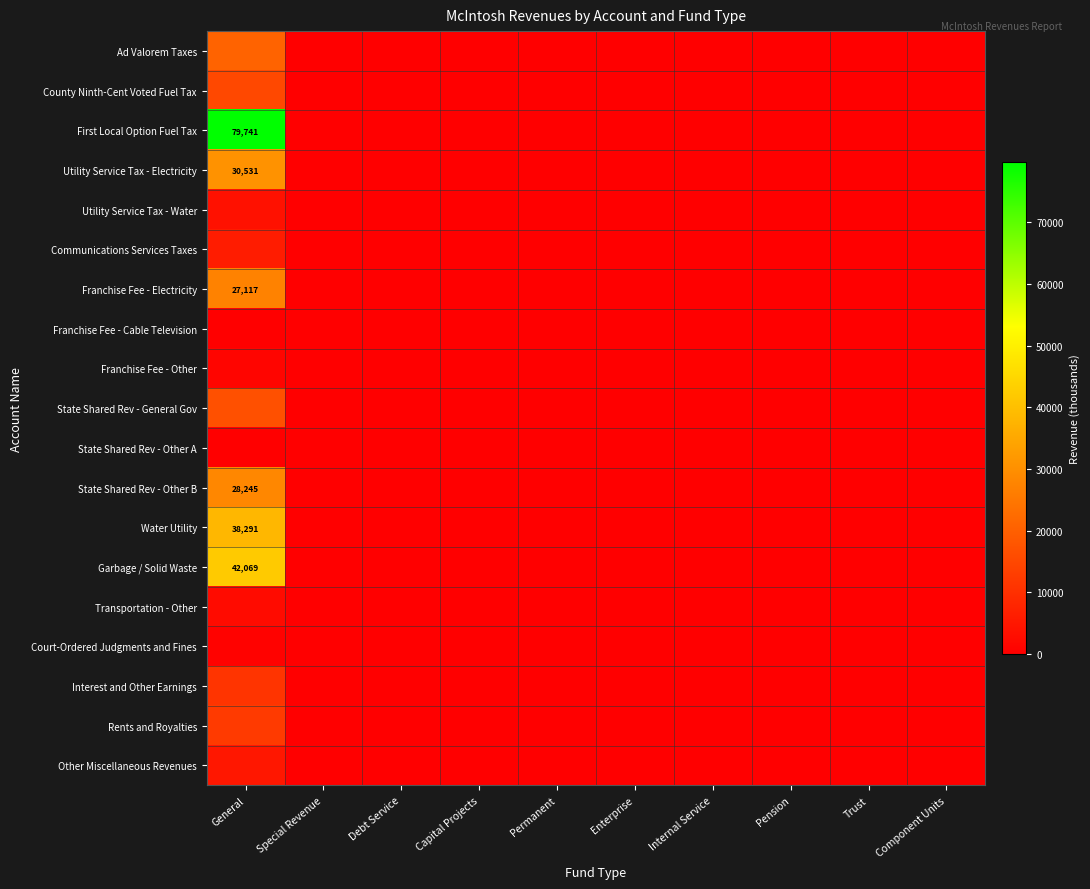

What is the average value of the Garbage / Solid Waste series?

4207